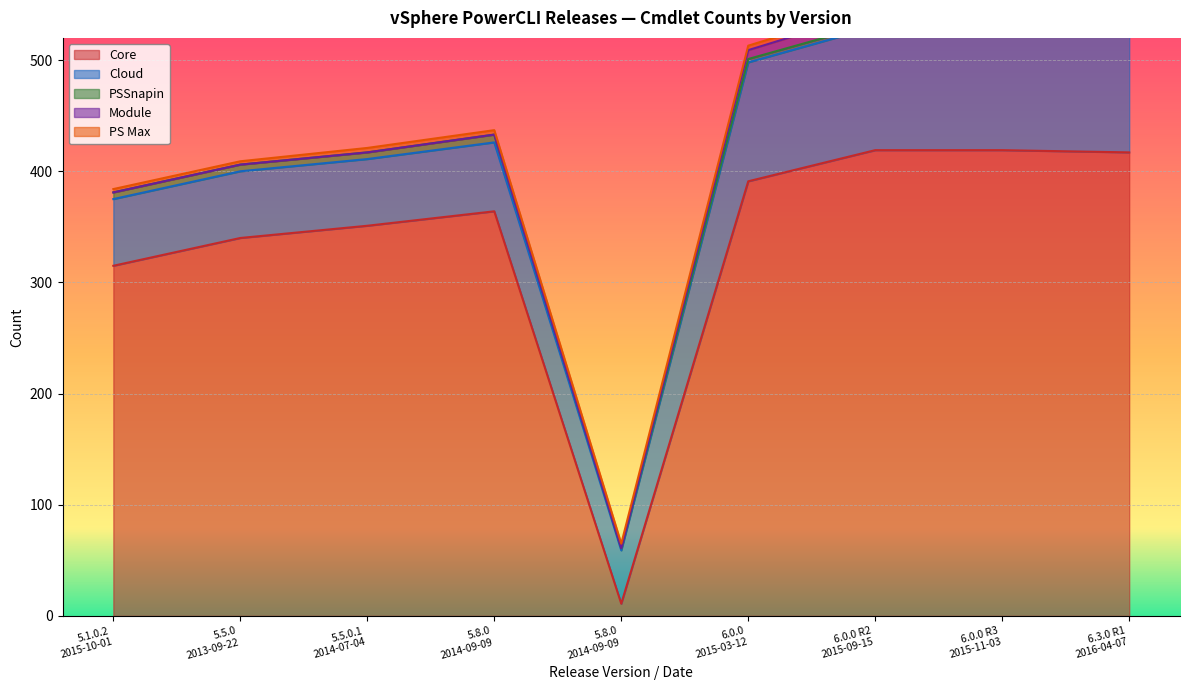

Reading right to left, transcribe all the data shown in this chart.

Core: 417	419	419	391	11	364	351	340	315
Cloud: 111	111	111	107	48	62	60	60	60
PSSnapin: 3	3	3	3	2	7	6	6	6
Module: 12	11	11	8	0	0	0	0	0
PS Max: 5	4	4	4	4	4	4	3	3